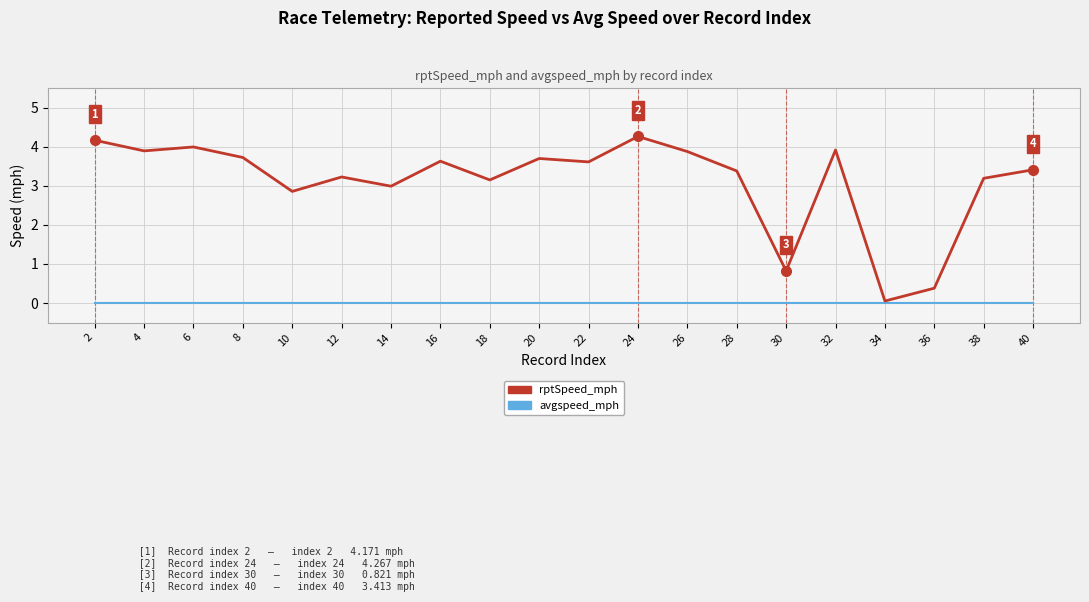

True or false: avgspeed_mph and rptSpeed_mph intersect in this chart.

False